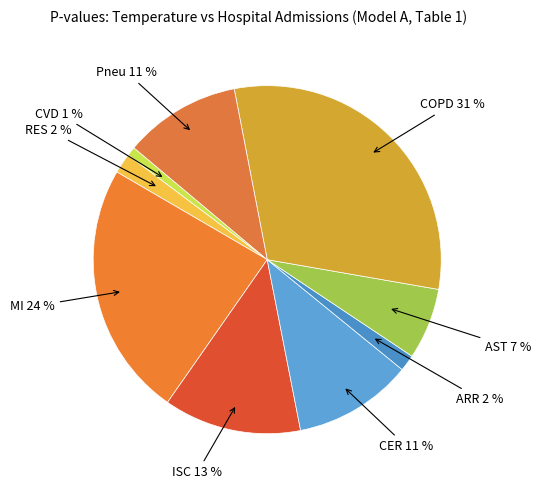

The AST slice represents 7% of the pie. True or false?

True